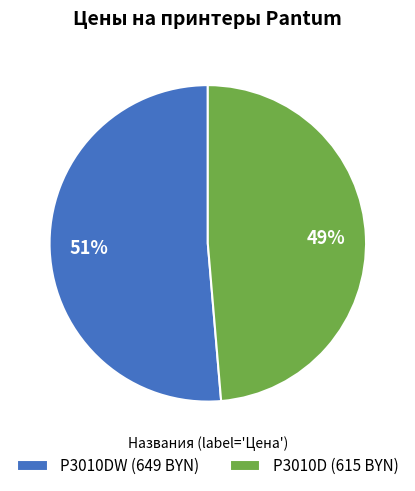

Which has a higher value, P3010D (615 BYN) or P3010DW (649 BYN)?

P3010DW (649 BYN)